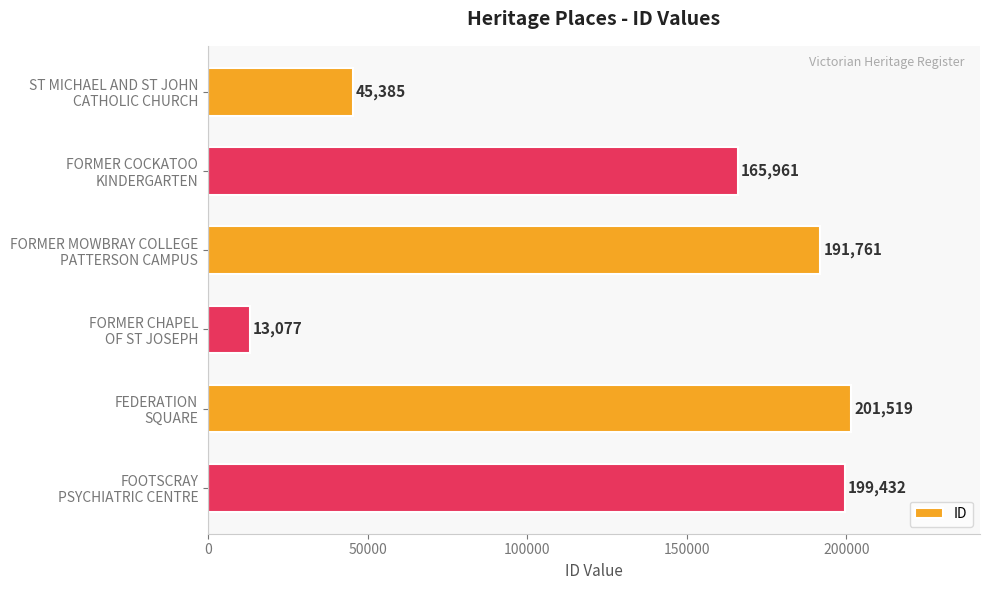

List the labels in order of value, smallest first.

FORMER CHAPEL
OF ST JOSEPH, ST MICHAEL AND ST JOHN
CATHOLIC CHURCH, FORMER COCKATOO
KINDERGARTEN, FORMER MOWBRAY COLLEGE
PATTERSON CAMPUS, FOOTSCRAY
PSYCHIATRIC CENTRE, FEDERATION
SQUARE